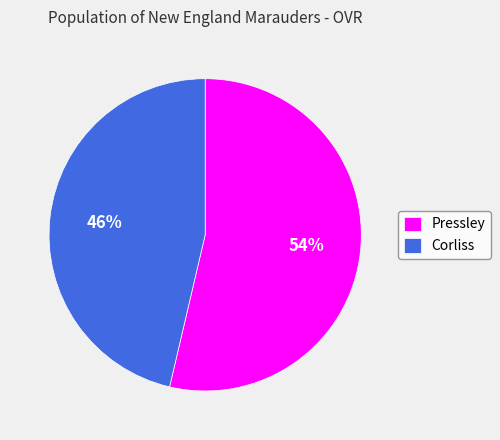

What is the ratio of the value at Pressley to the value at Corliss?

1.2